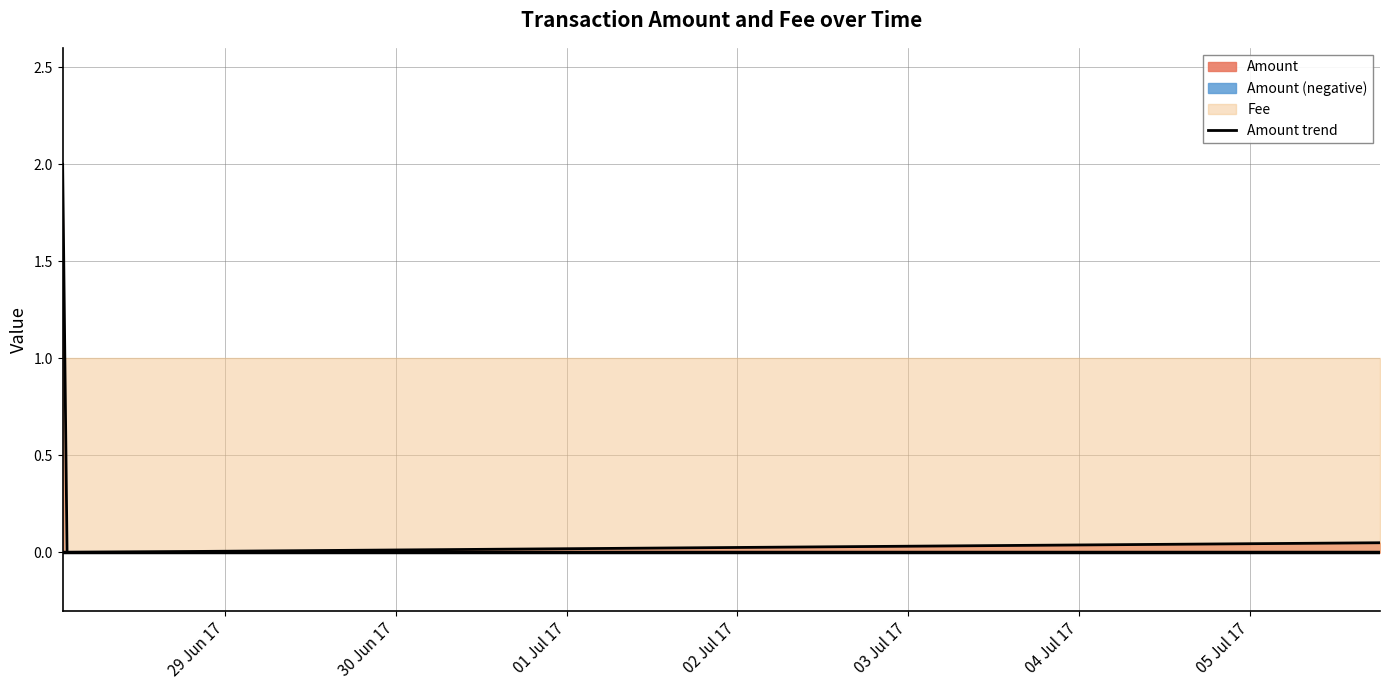

Is the value of Amount at 2017-07-05 18:19:59 greater than the value of Fee at 2017-06-28 01:40:23?

No